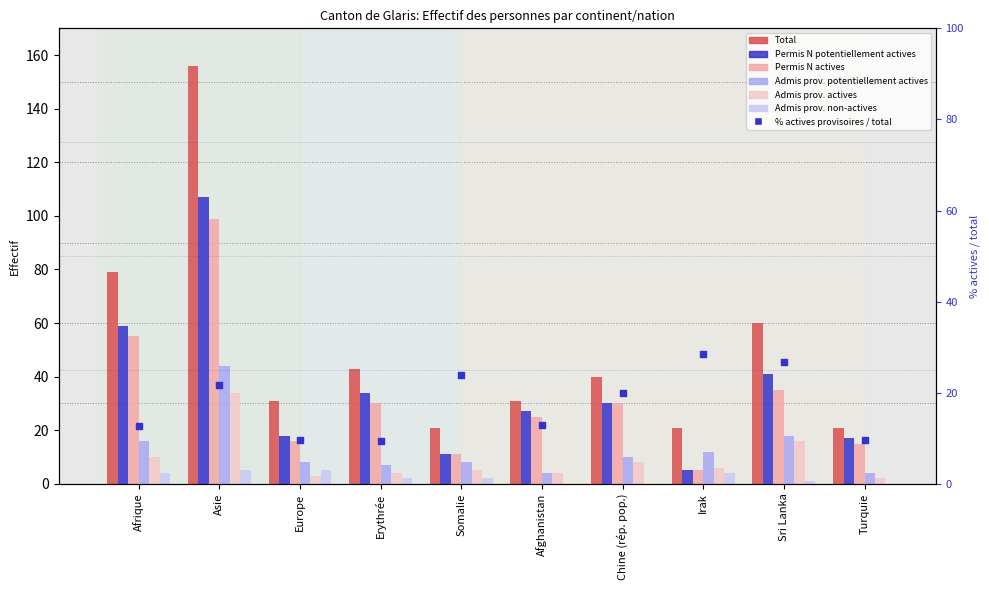

Which series has the largest total across all categories?

Total (col_1)